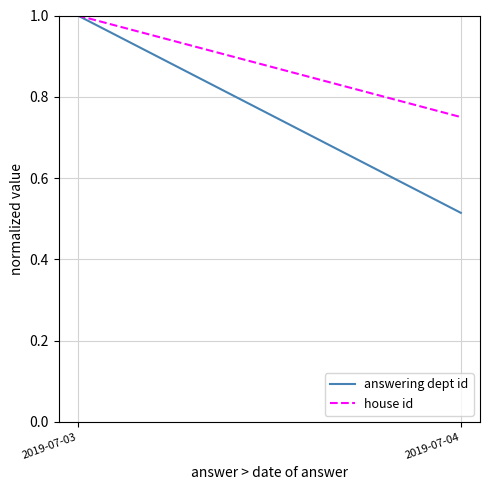

Which category has the highest value across all series?

2019-07-03